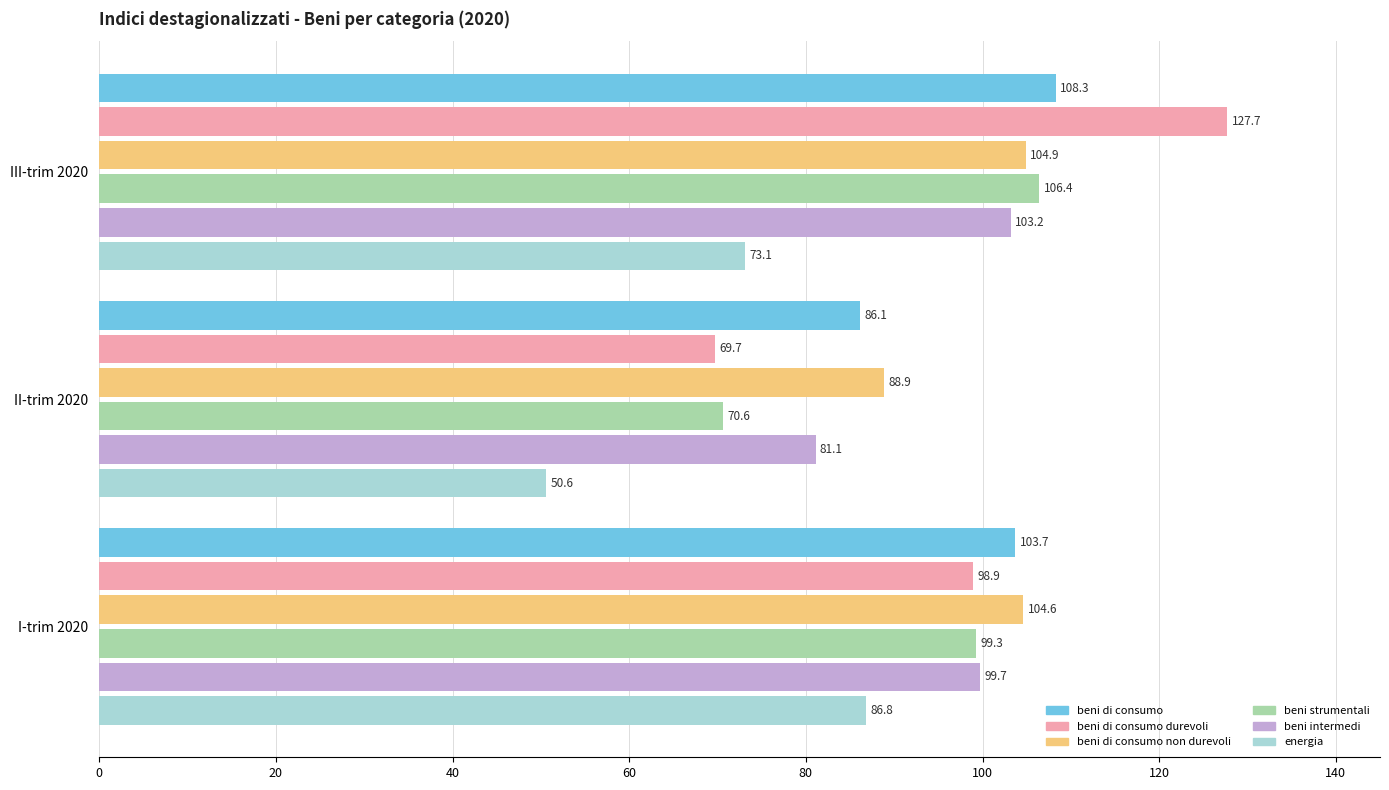

Which category has the lowest value across all series?

II-trim 2020